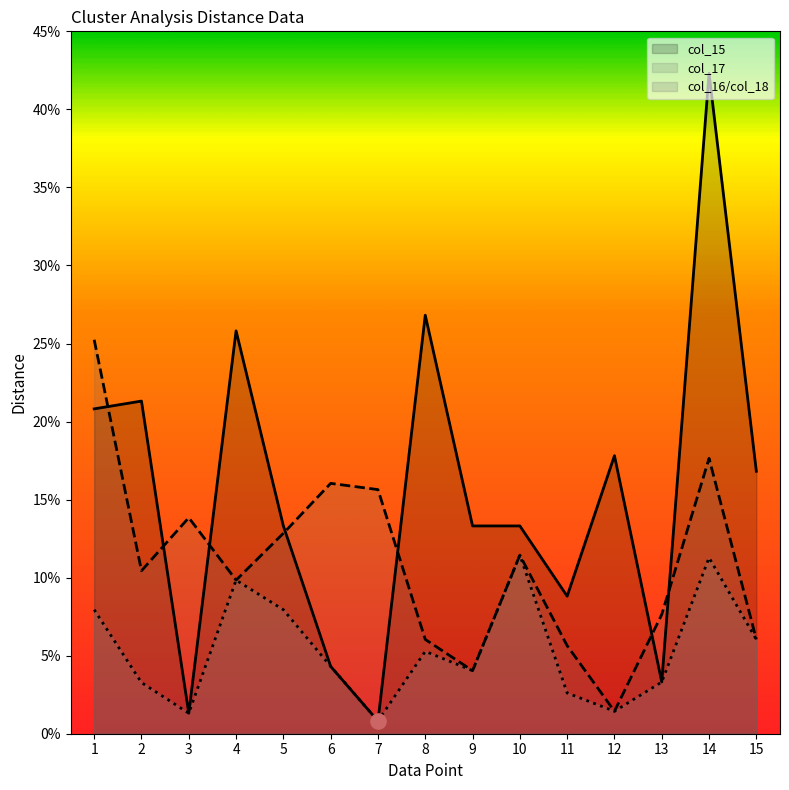

Which series reaches the minimum Y coordinate?

col_16